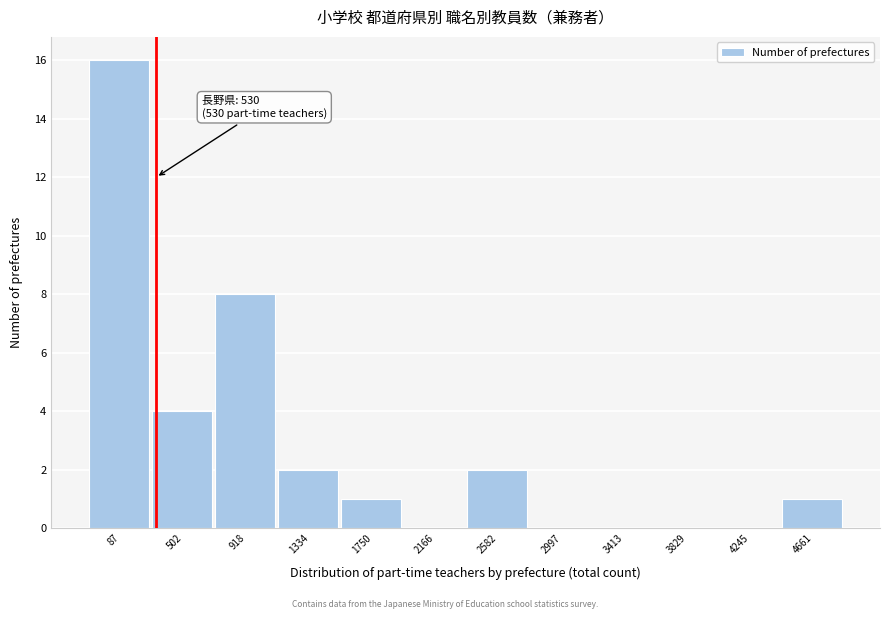

Reading right to left, what are all the values shown in this chart?

4661=1	4245=0	3829=0	3413=0	2997=0	2582=2	2166=0	1750=1	1334=2	918=8	502=4	87=16